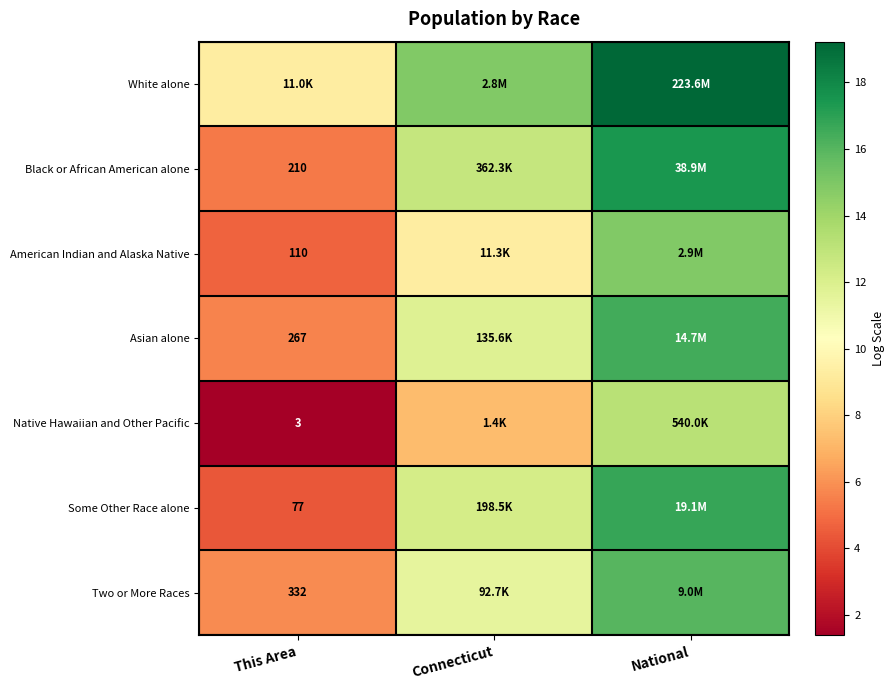

List the series in order of their peak value, lowest first.

Native Hawaiian and Other Pacific, American Indian and Alaska Native, Two or More Races, Asian alone, Some Other Race alone, Black or African American alone, White alone